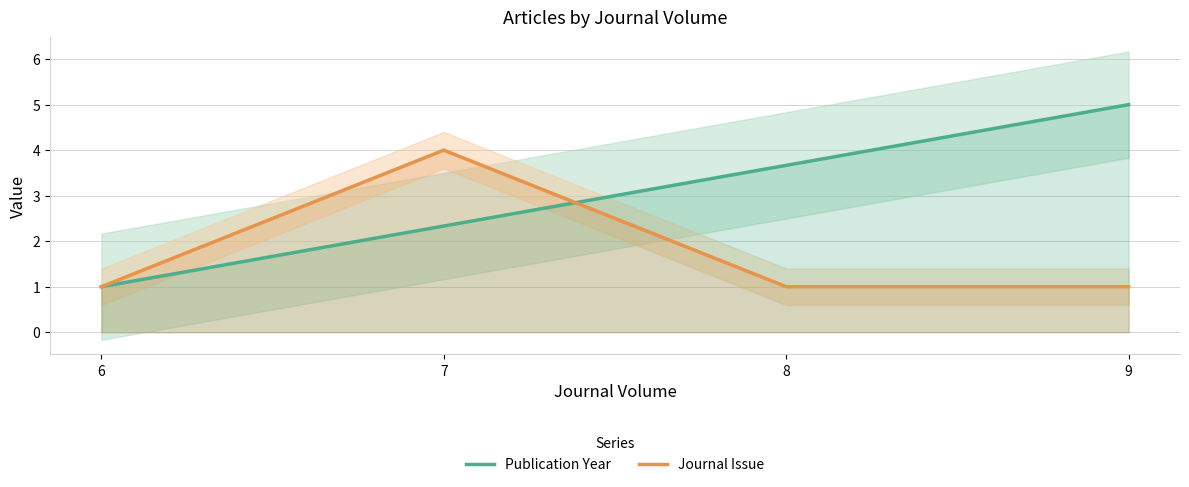

Is it true that Journal Issue equals 1.7 at 6?

False